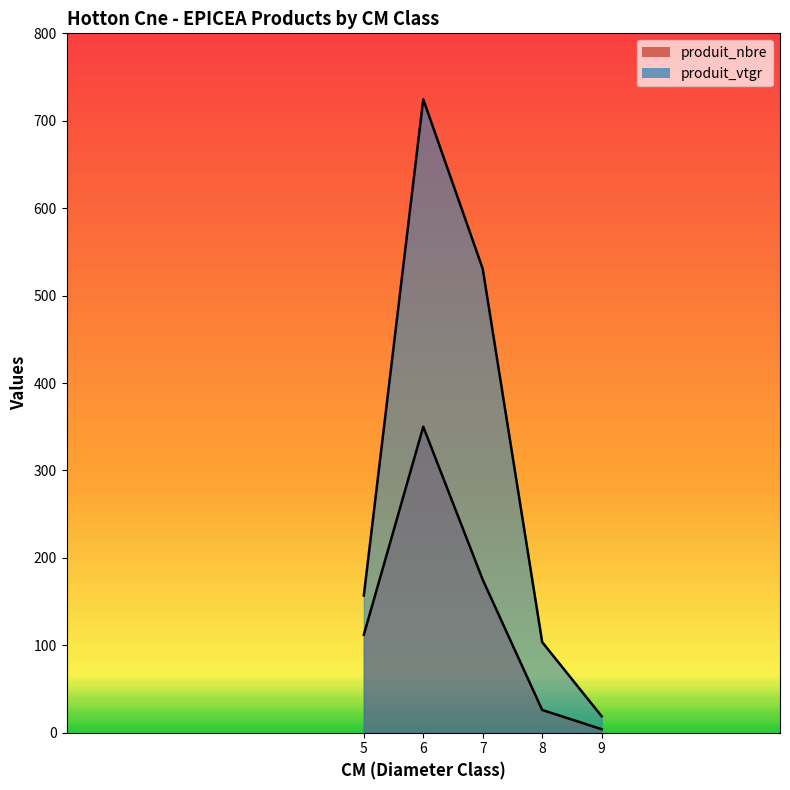

What is the difference between the maximum and minimum values in the produit_vtgr series?

705.7